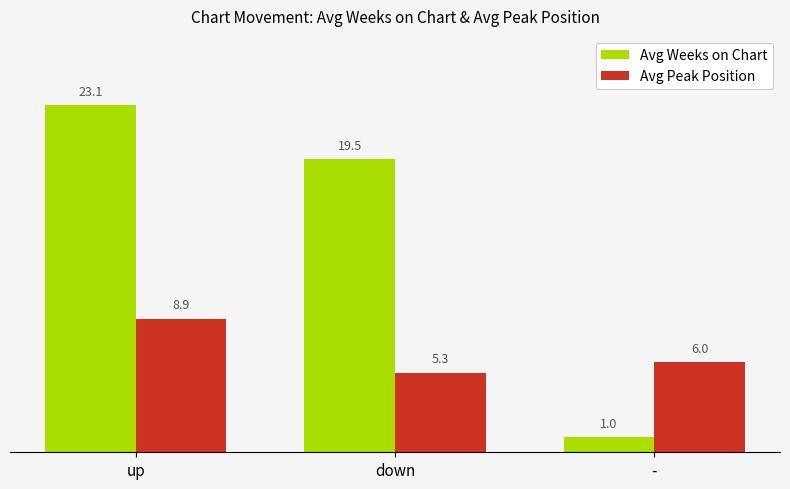

How many values in the Avg Weeks on Chart series exceed 19?

2